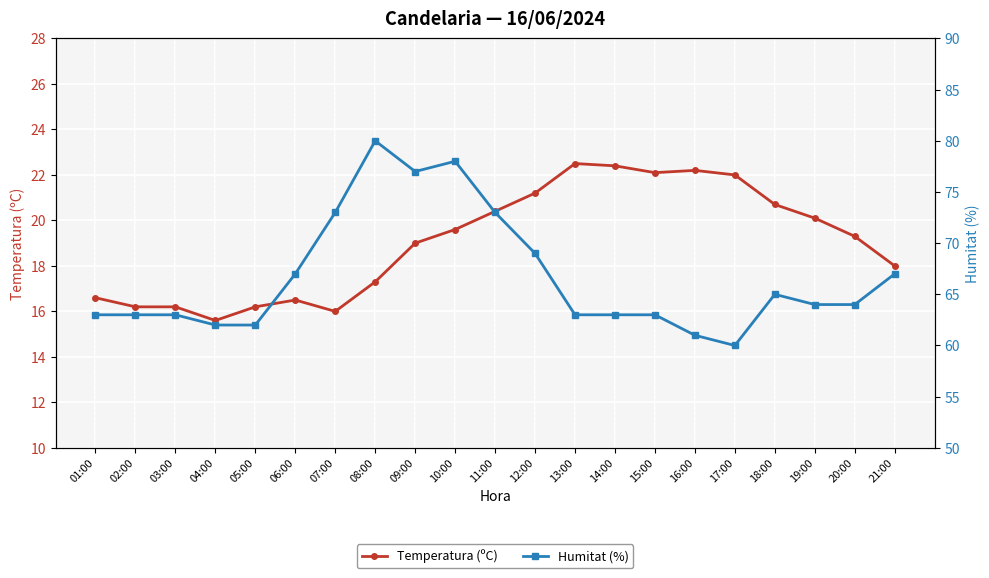

What is the sum of all Temperatura (ºC) values?

400.1